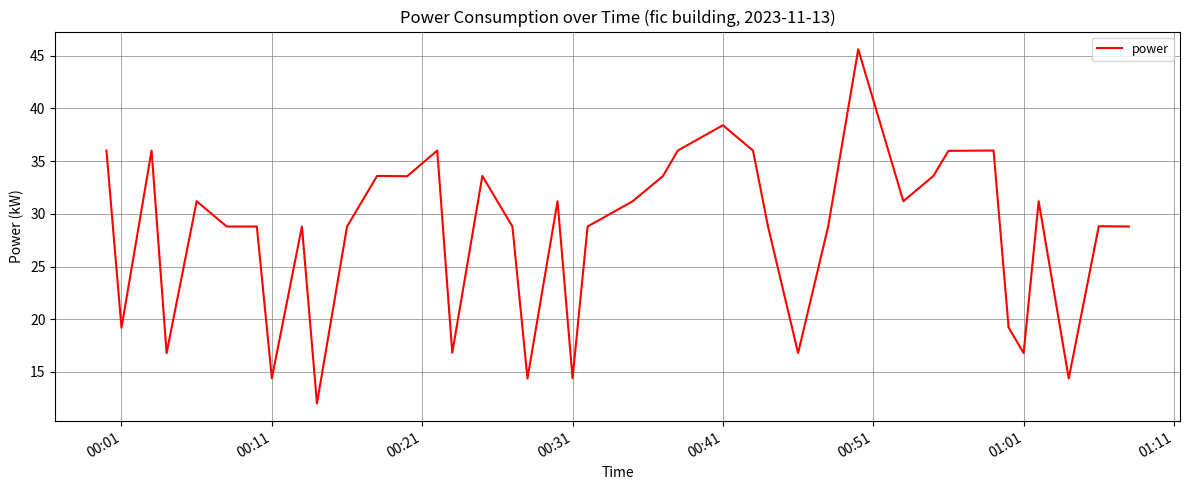

What is the difference between the maximum and minimum values?

33.6